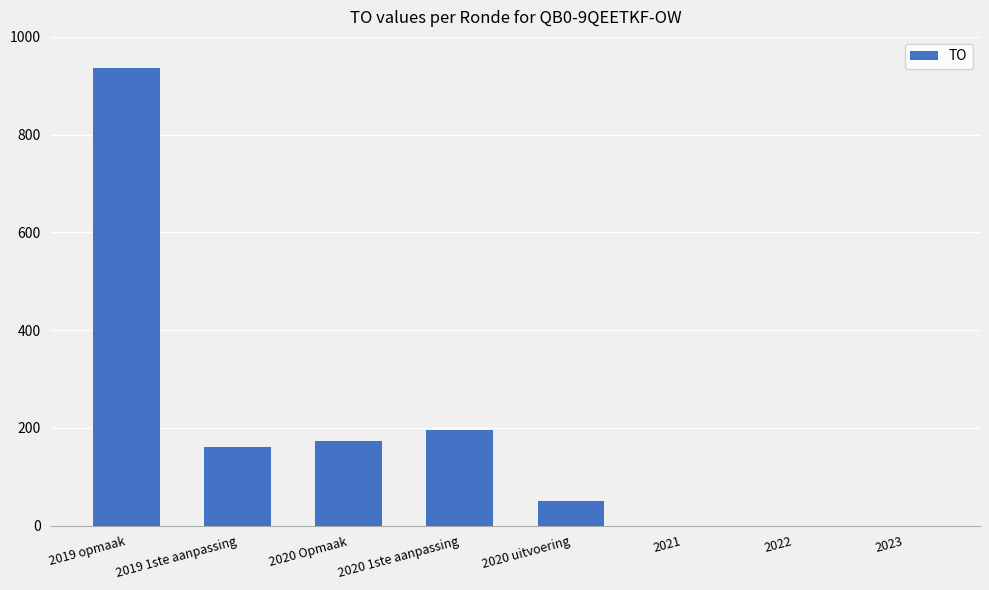

What is the maximum value shown in the chart?

937